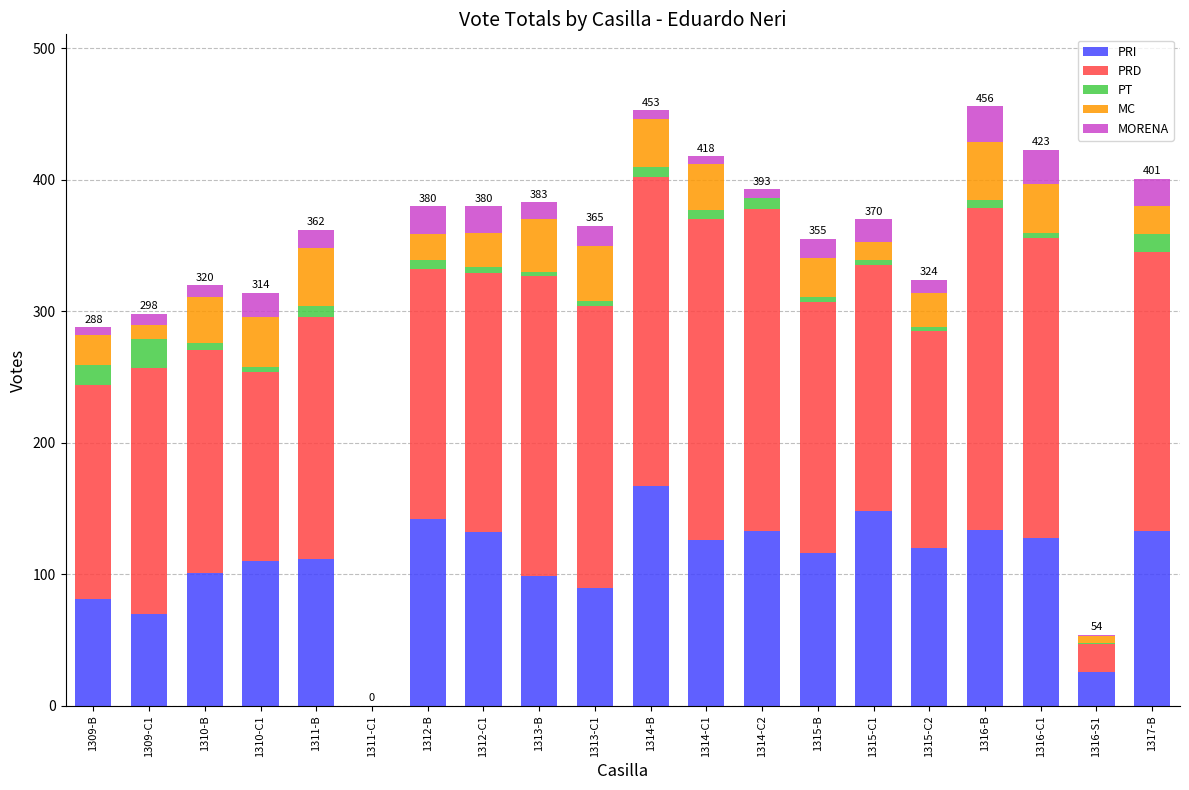

What is the maximum value for PRI?

167